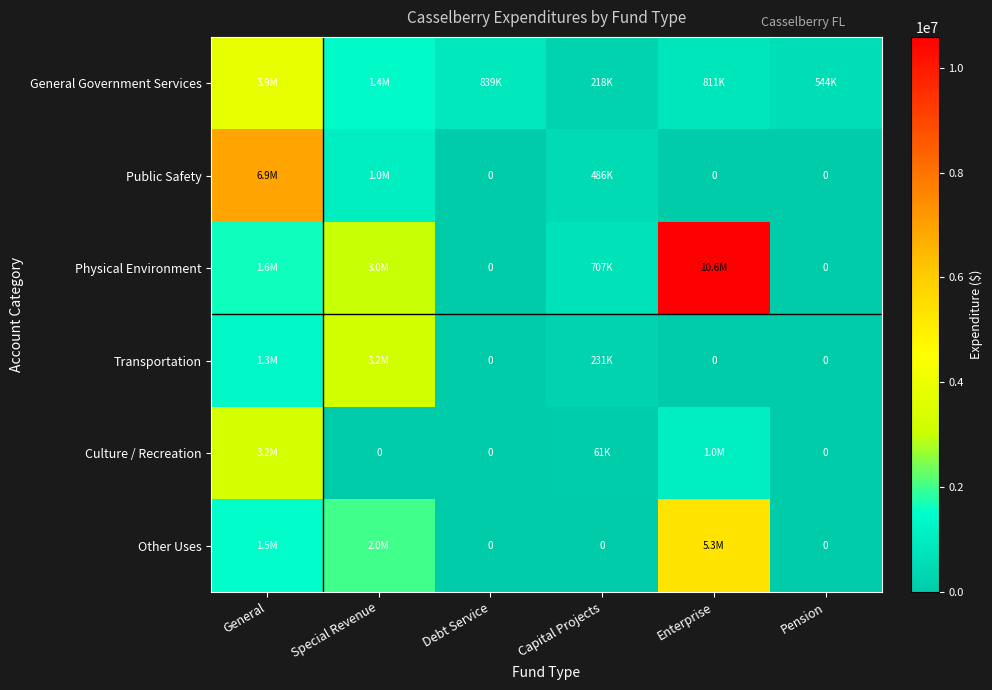

What is the maximum value shown in the chart?

10588461